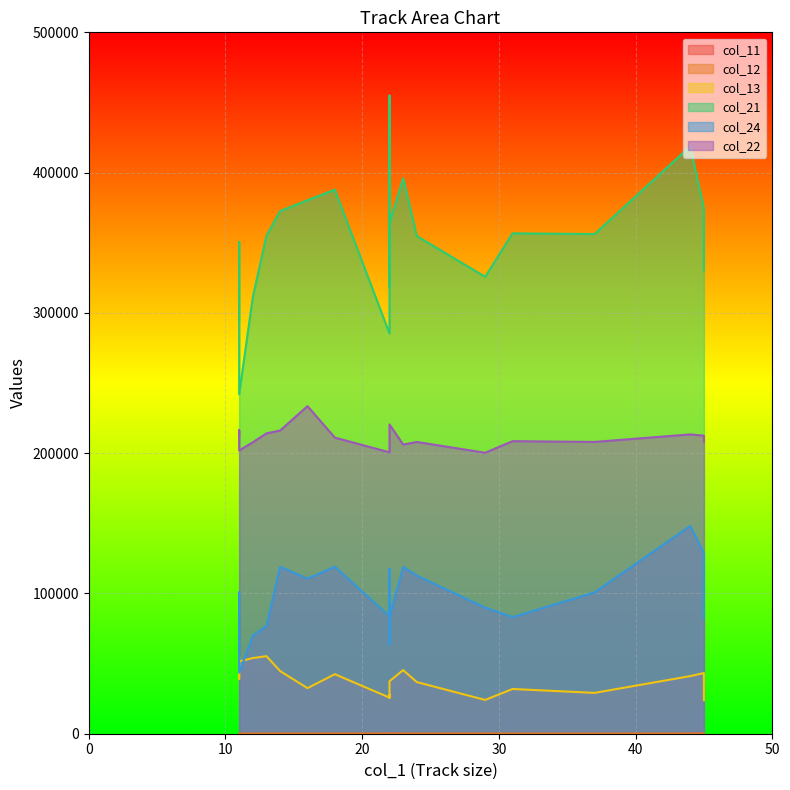

True or false: col_22 and col_21 cross at least once.

False